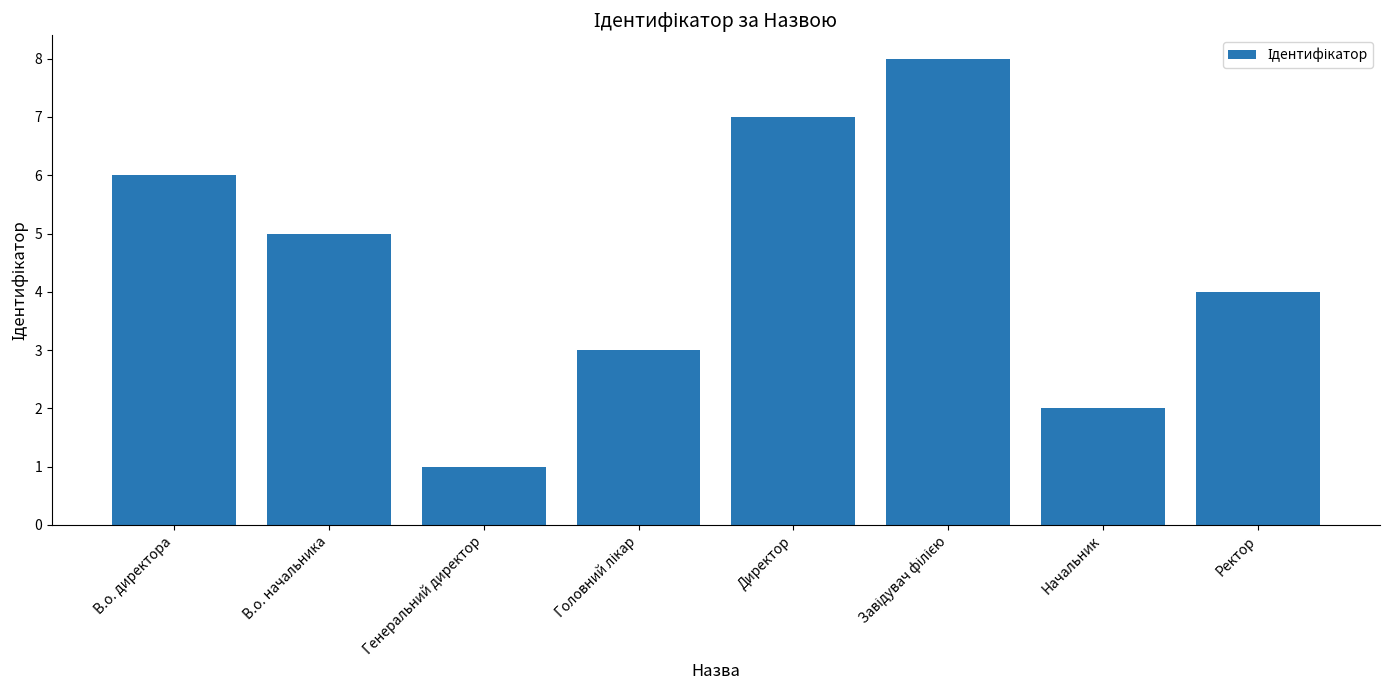

Does the chart contain stacked bars?

No